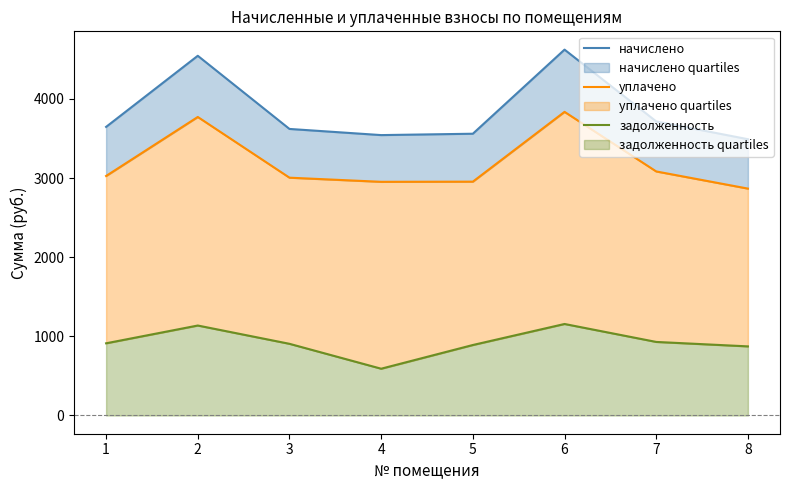

What is the average value of the задолженность series?

923.8